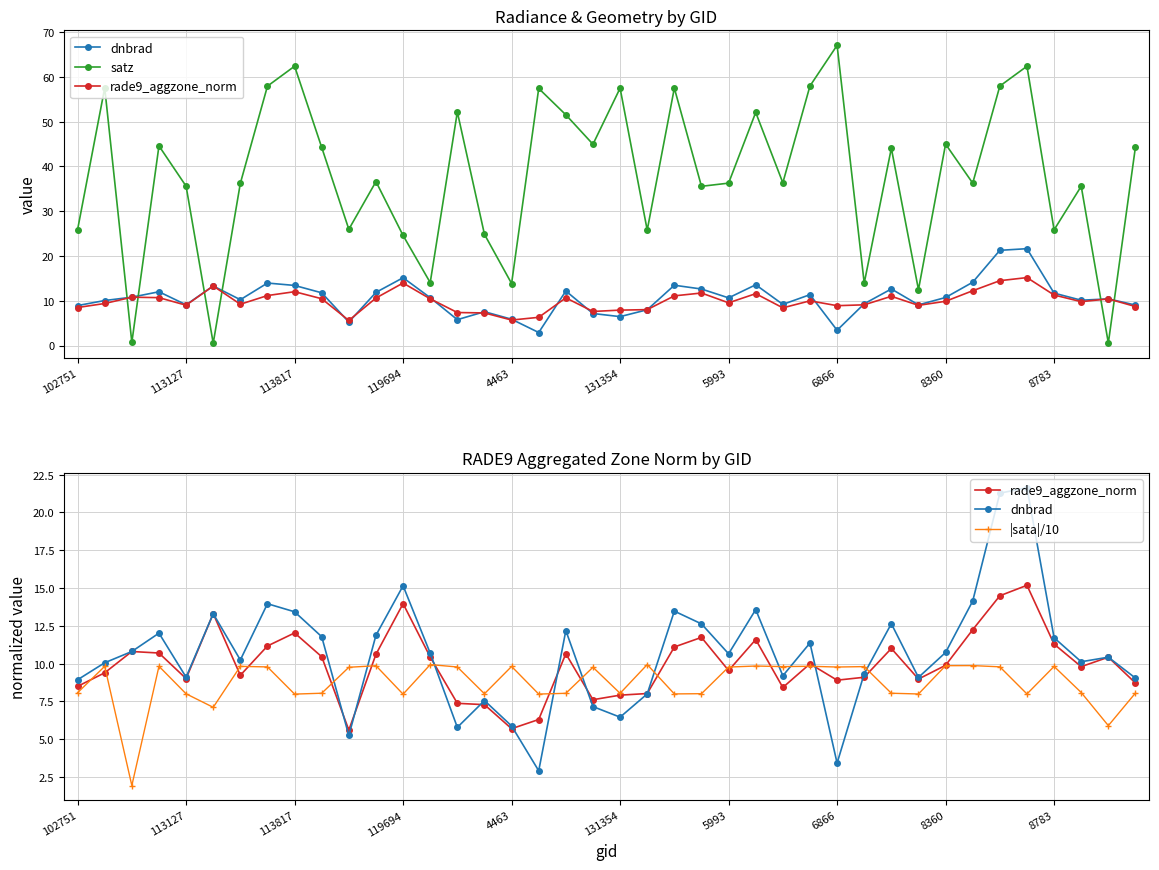

What is the value of the satz point at the 22nd from the left?

25.8